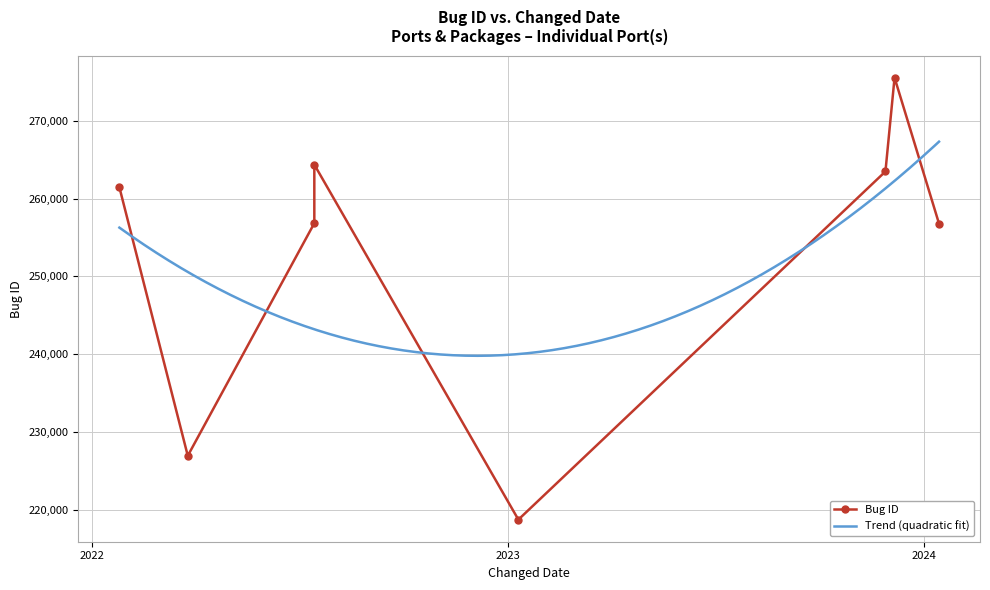

How many values exceed 261467?

3